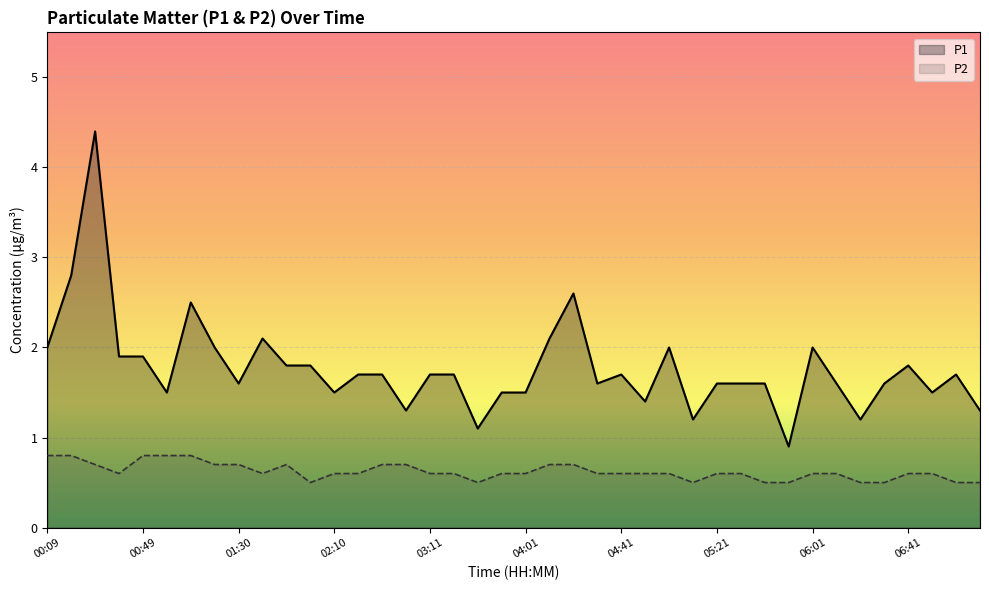

Where is P1 nearest to the value 2?

00:09